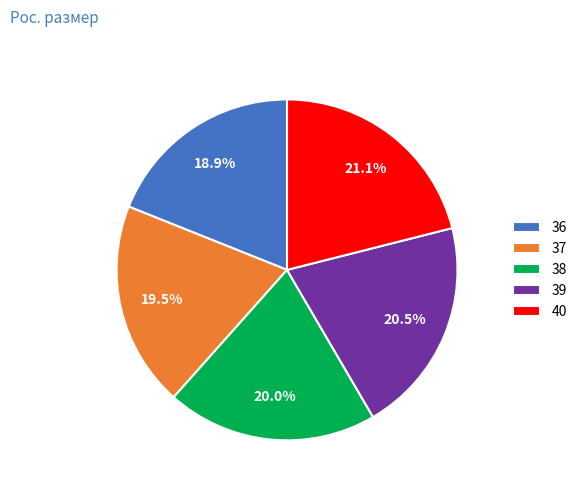

What is the ratio of the value at 38 to the value at 39?

1.0